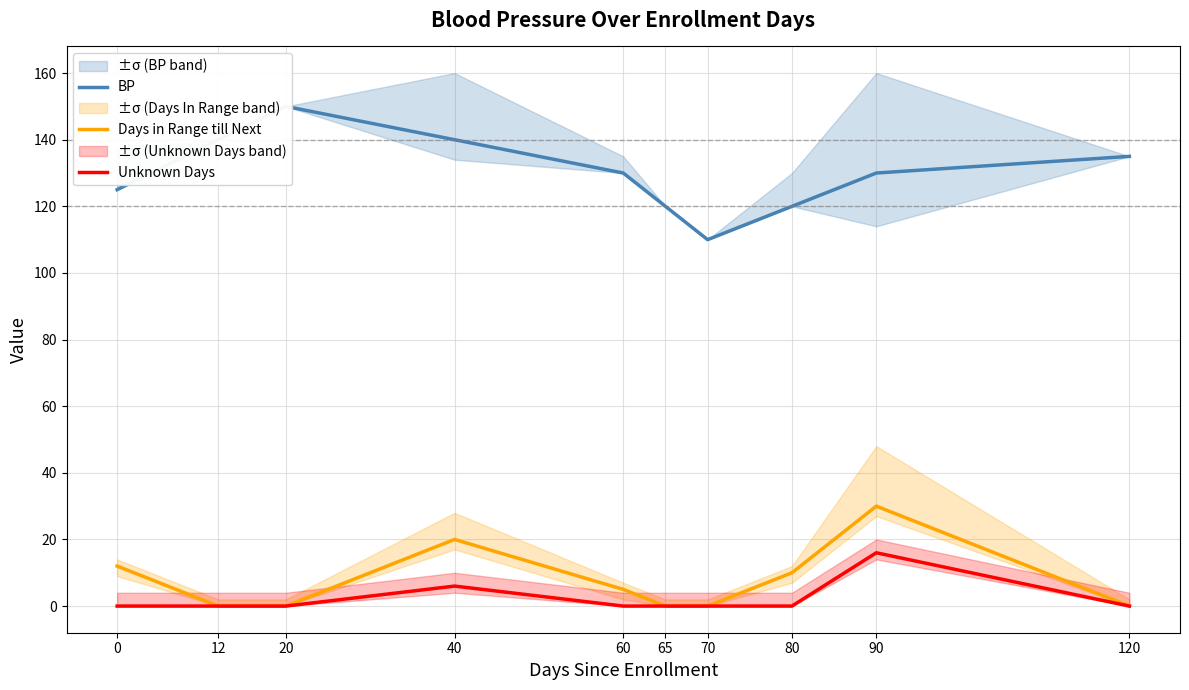

At which category does Days in Range till Next reach its first local peak?

40